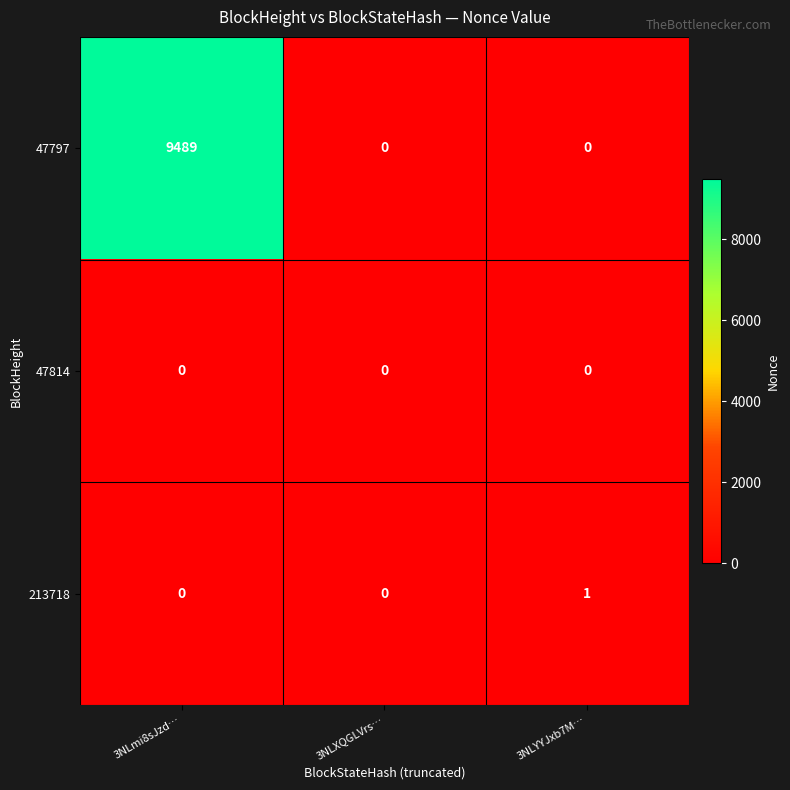

True or false: 47814 has a value of 0 at 3NLXQGLVrs….

True